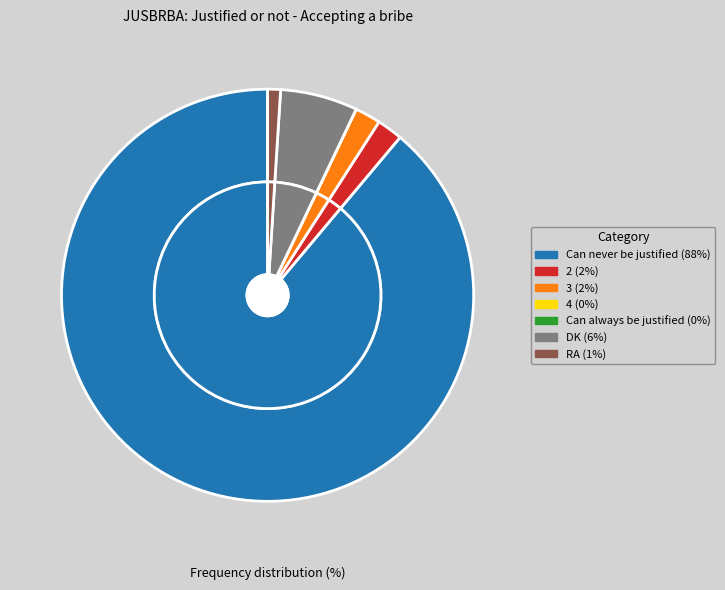

Which has a higher value, DK or 2?

DK